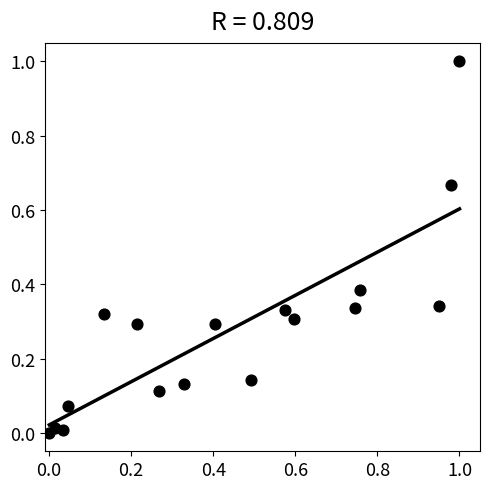

What is the range of Y values (max minus min)?

1.0